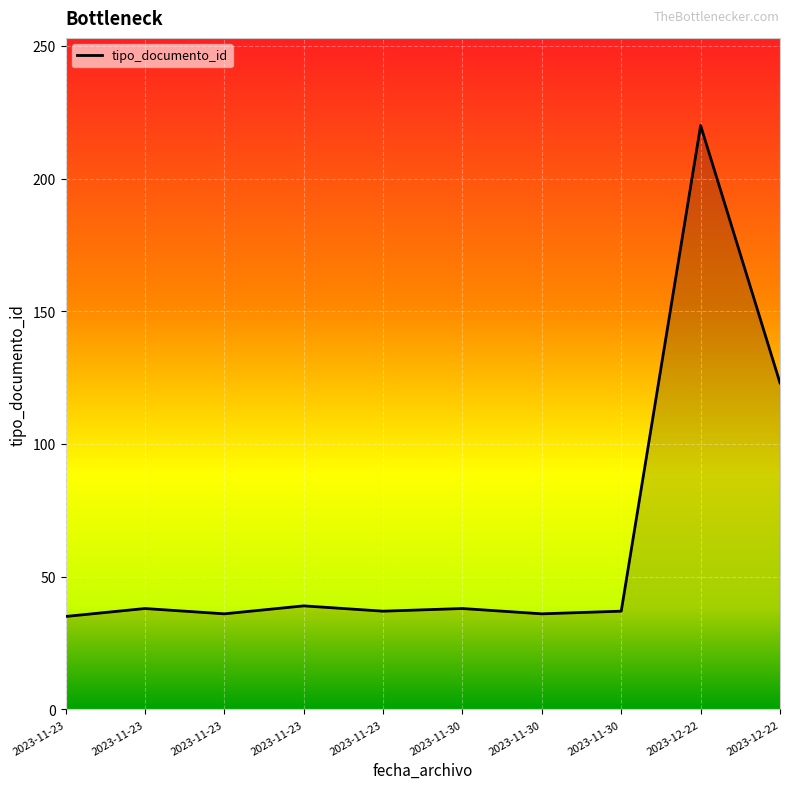

Is this an area chart (filled region under the line)?

Yes